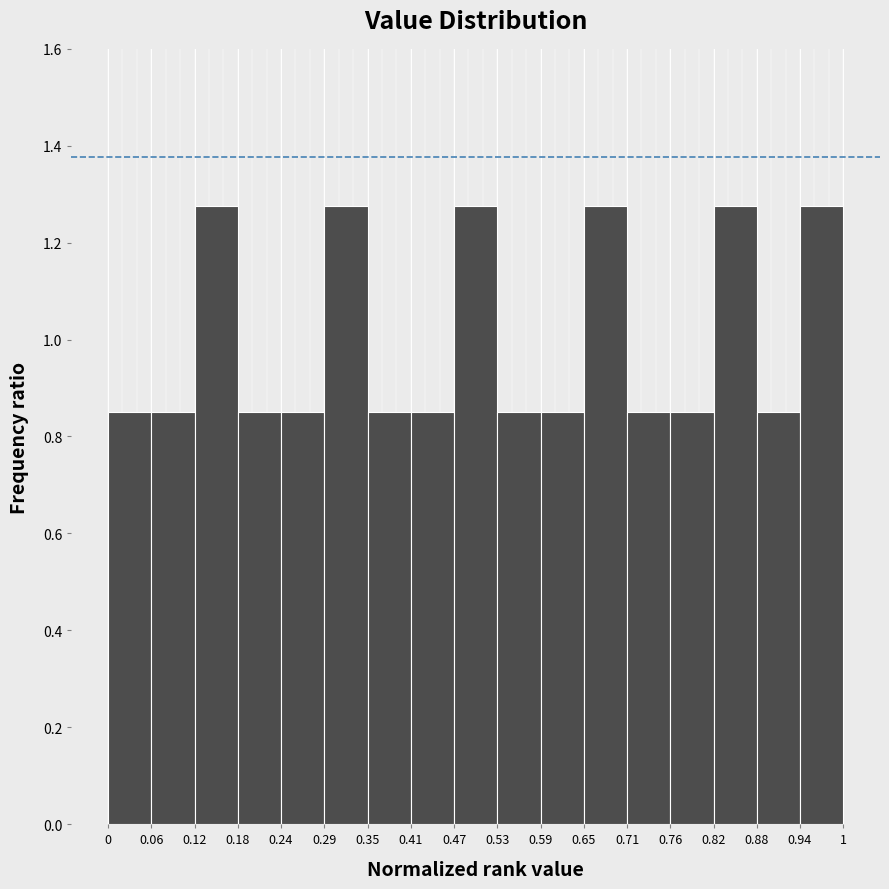

Reading left to right, list every bar in this chart as the range it spans on the x-axis followed by its height. The values are not printed on the chart, so give them approximately, as read against the axis.

0 to 0.06: 0.86
0.06 to 0.12: 0.86
0.12 to 0.18: 1.28
0.18 to 0.24: 0.86
0.24 to 0.29: 0.86
0.29 to 0.35: 1.28
0.35 to 0.41: 0.86
0.41 to 0.47: 0.86
0.47 to 0.53: 1.28
0.53 to 0.59: 0.86
0.59 to 0.65: 0.86
0.65 to 0.71: 1.28
0.71 to 0.76: 0.86
0.76 to 0.82: 0.86
0.82 to 0.88: 1.28
0.88 to 0.94: 0.86
0.94 to 1: 1.28